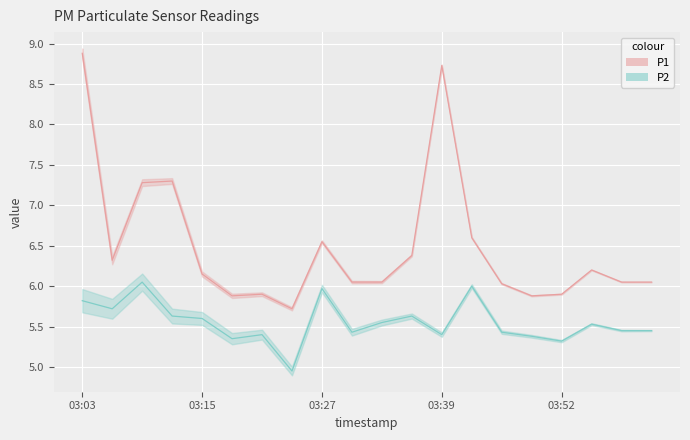

What is the maximum value shown in the chart?

8.9